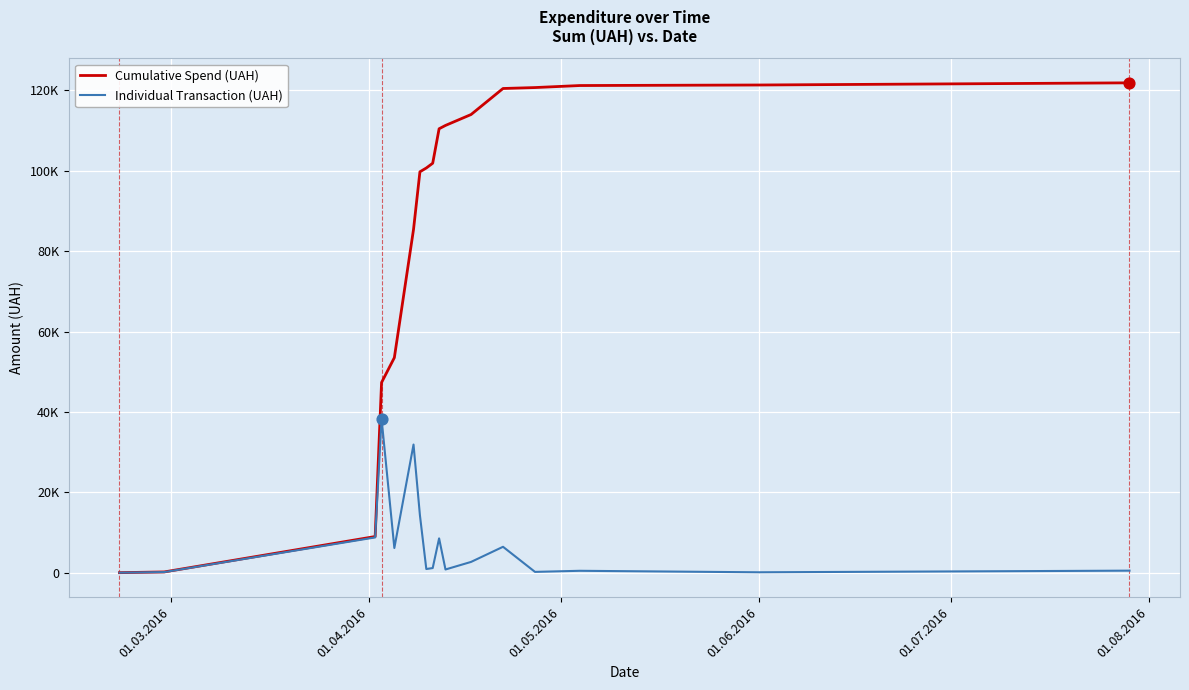

What are all the series names shown in the legend?

Cumulative Spend (UAH), Individual Transaction (UAH)